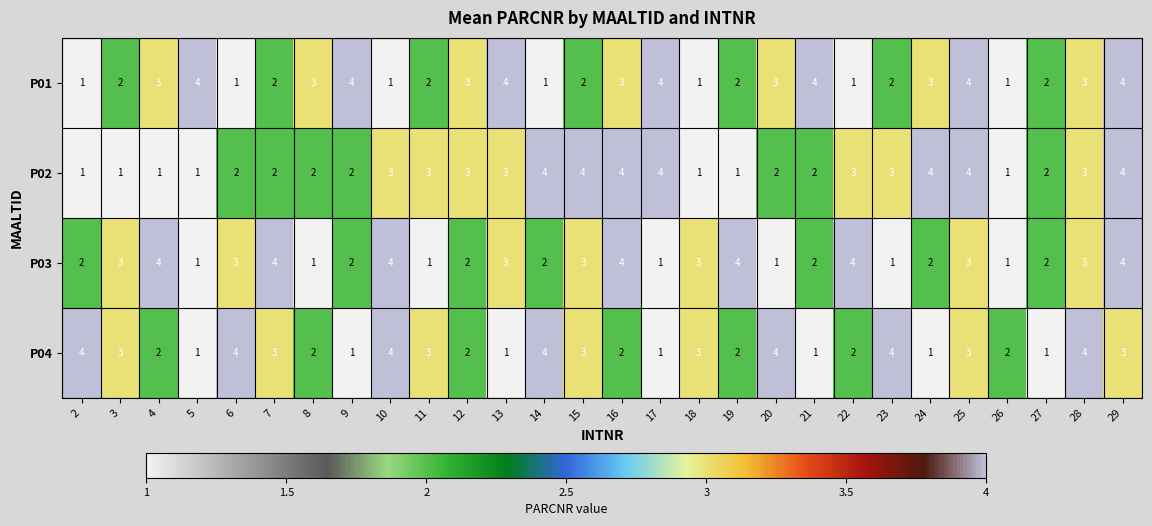

Between 17 and 23, which series saw the biggest shift?

P04